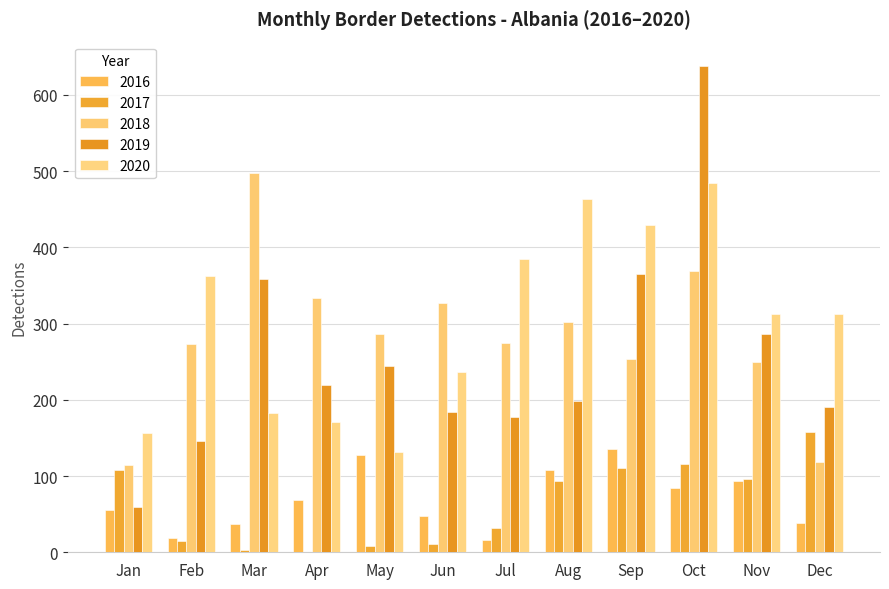

What is the approximate value of 2018 at Jun?

327